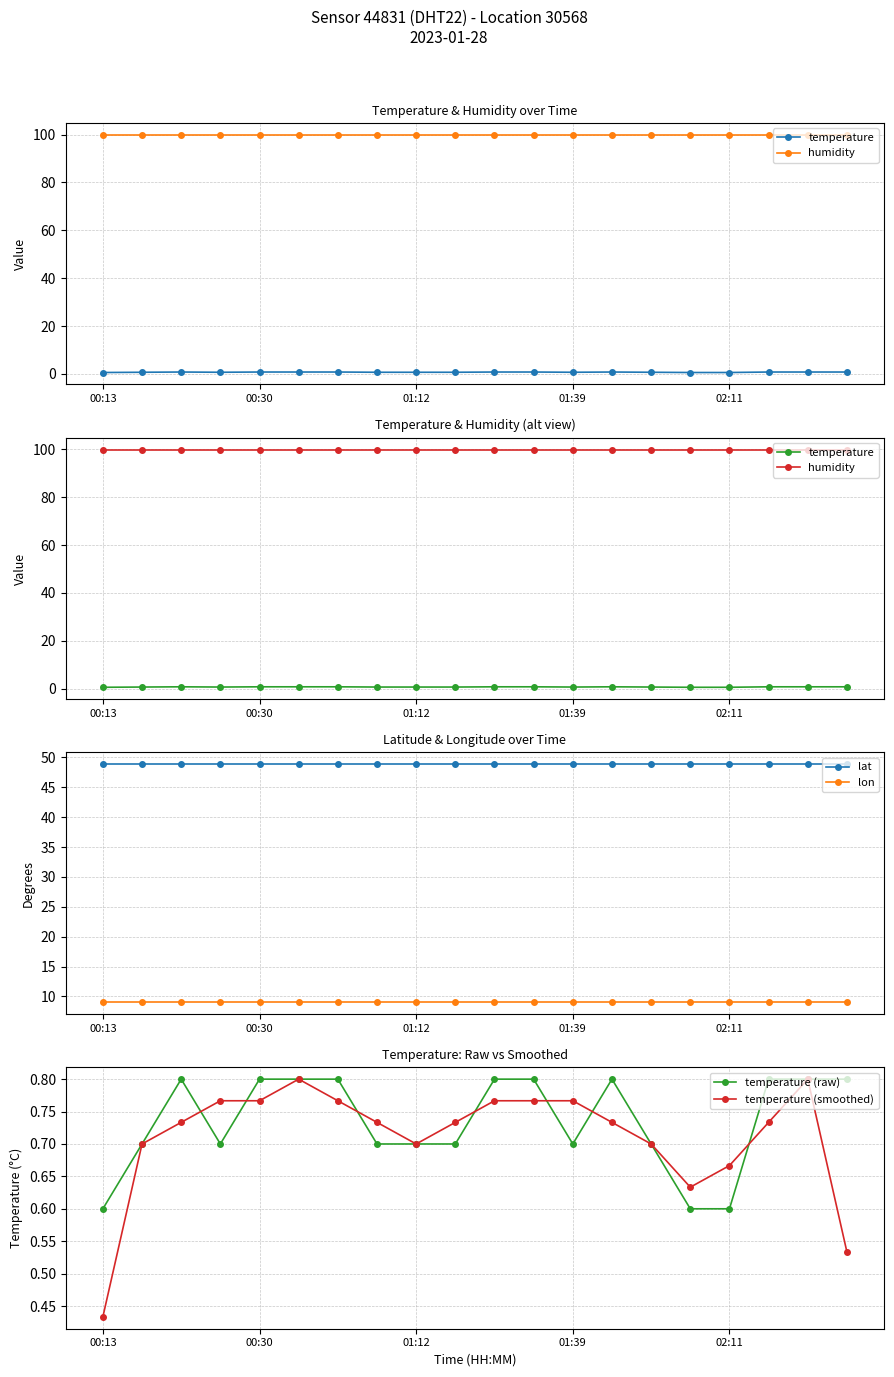

What is the minimum value for lat?

48.8